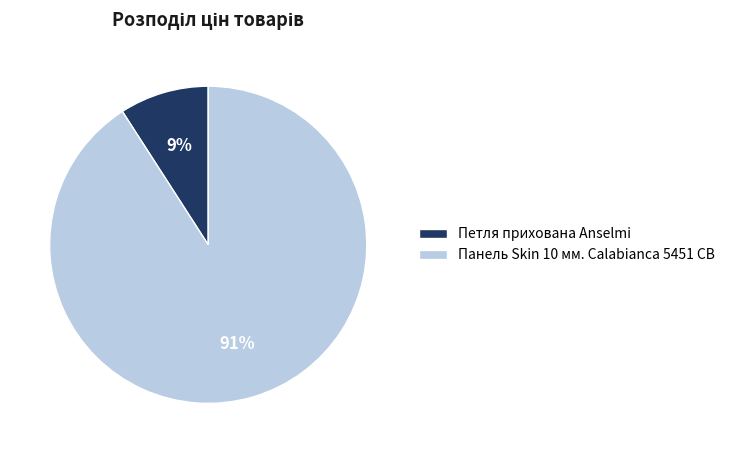

Which category has the smallest portion of the pie?

Петля прихована Anselmi